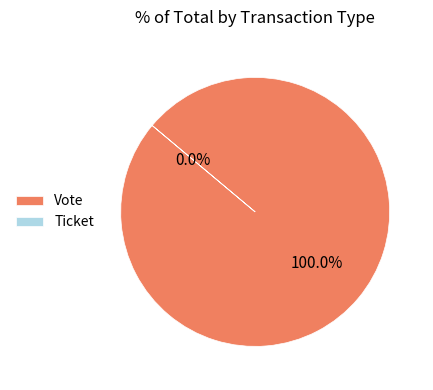

To the nearest percent, what is the difference between the largest and smallest slice percentages?

100%